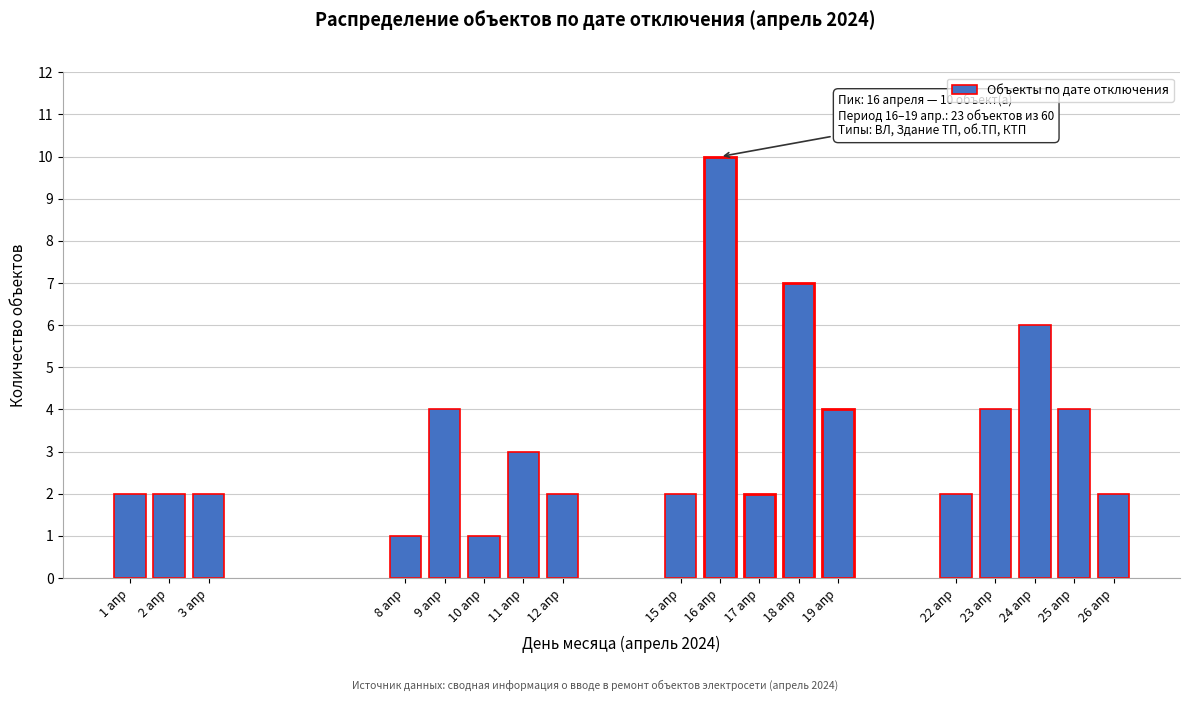

Reading left to right, what are all the values shown in this chart?

1 апр=2	2 апр=2	3 апр=2	8 апр=1	9 апр=4	10 апр=1	11 апр=3	12 апр=2	15 апр=2	16 апр=10	17 апр=2	18 апр=7	19 апр=4	22 апр=2	23 апр=4	24 апр=6	25 апр=4	26 апр=2